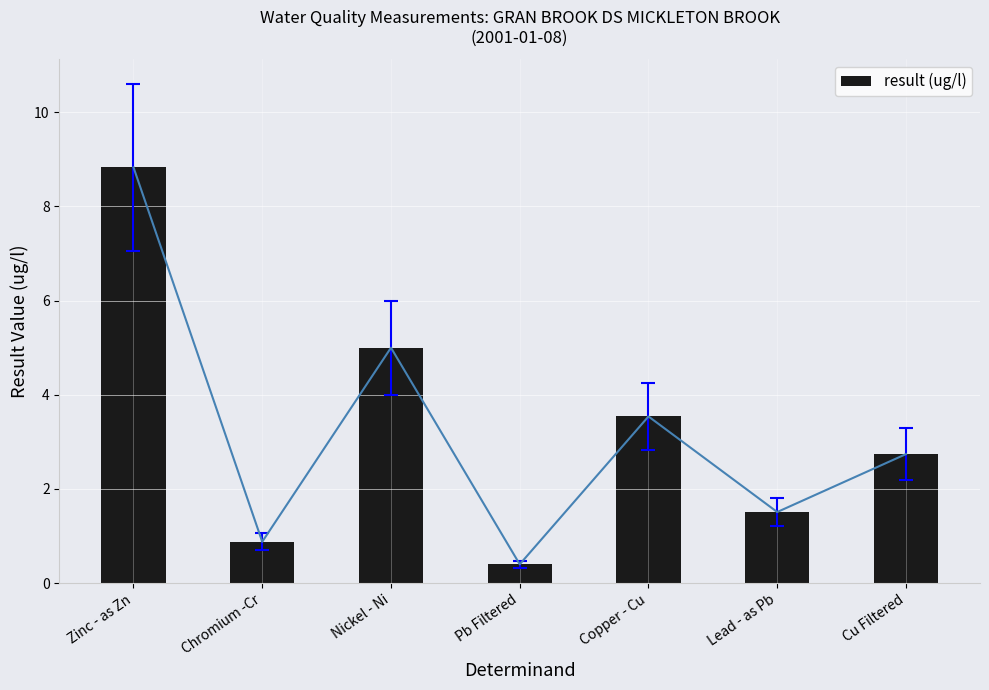

What is the value of the 7th bar from the left?

2.7